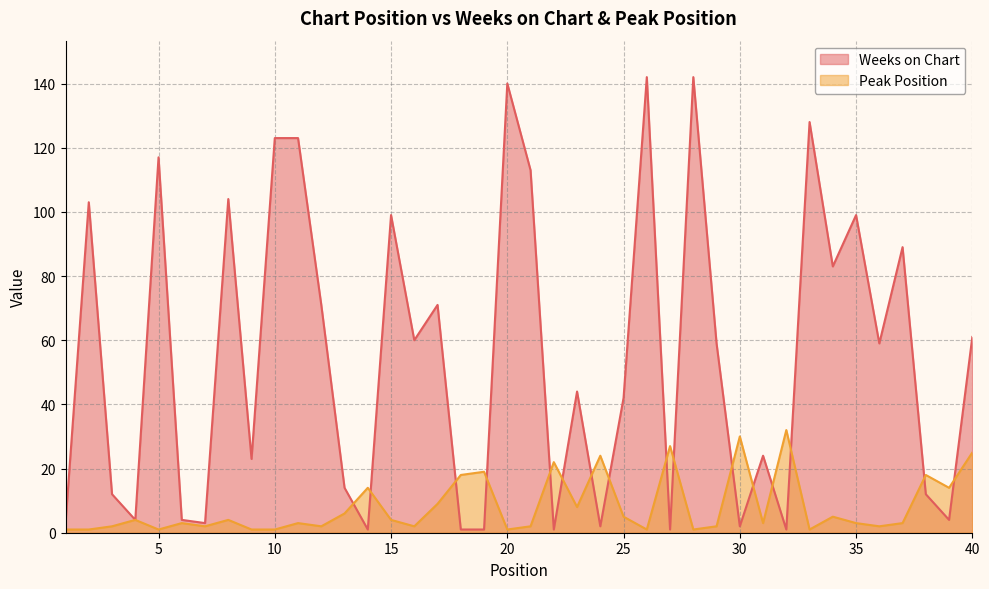

Is the value of Peak Position at 10 greater than the value of Weeks on Chart at 28?

No